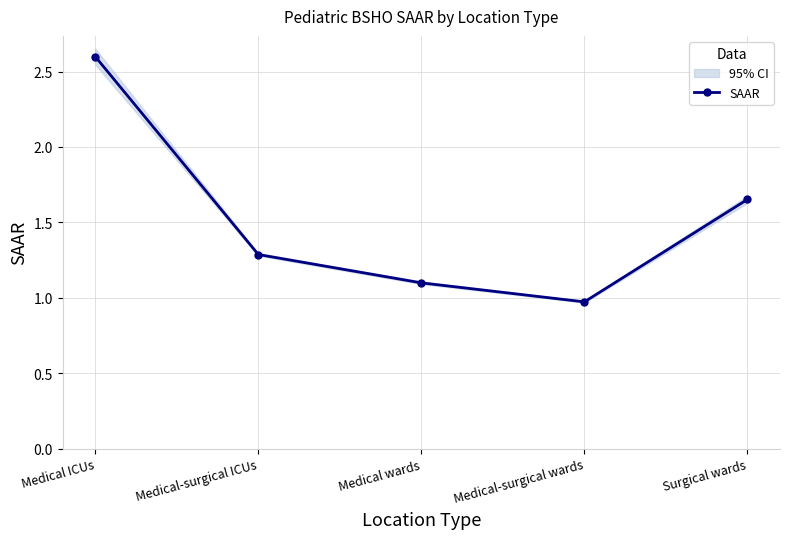

What is the sum of the values at Medical wards and Medical-surgical wards?

2.1